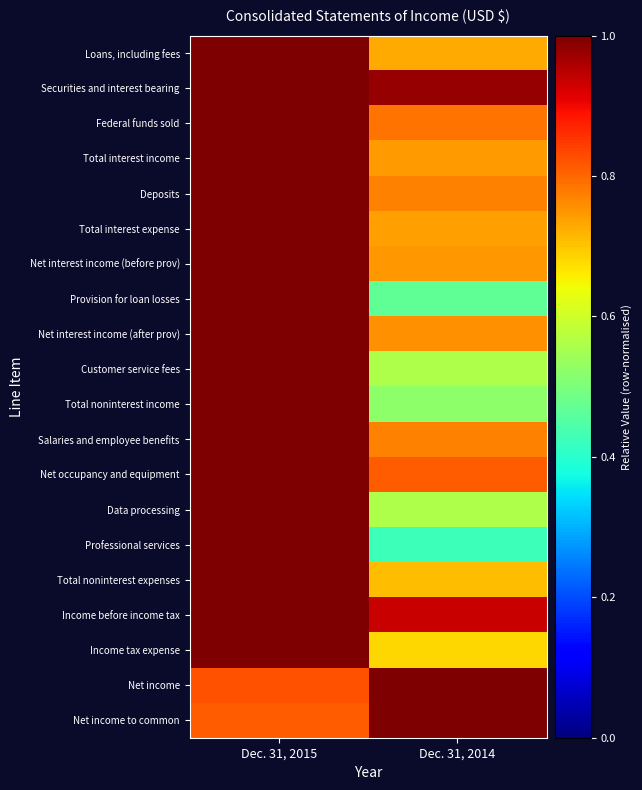

What is the difference between the highest and lowest values at Dec. 31, 2015?

0.2